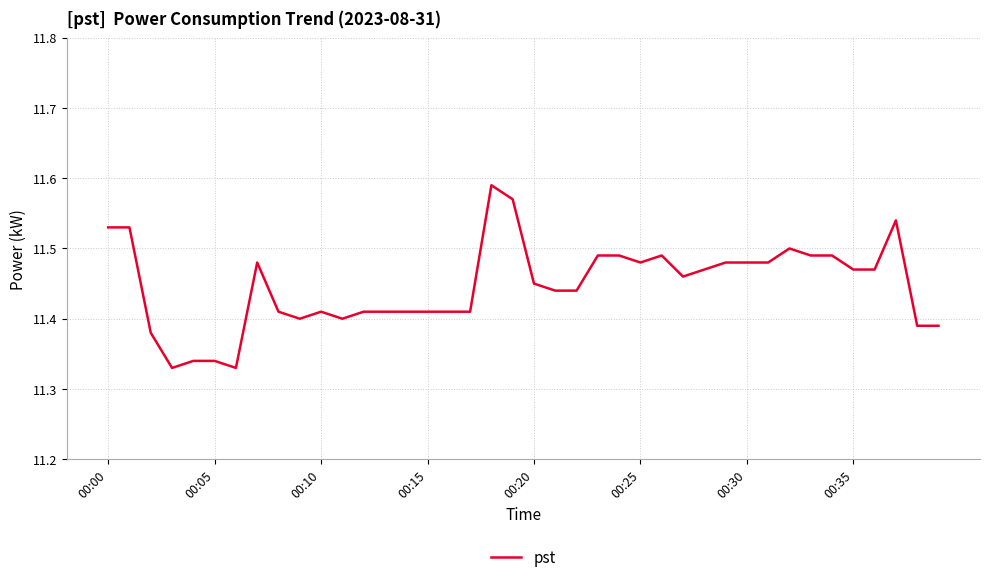

What is the difference between the maximum and minimum values?

0.3